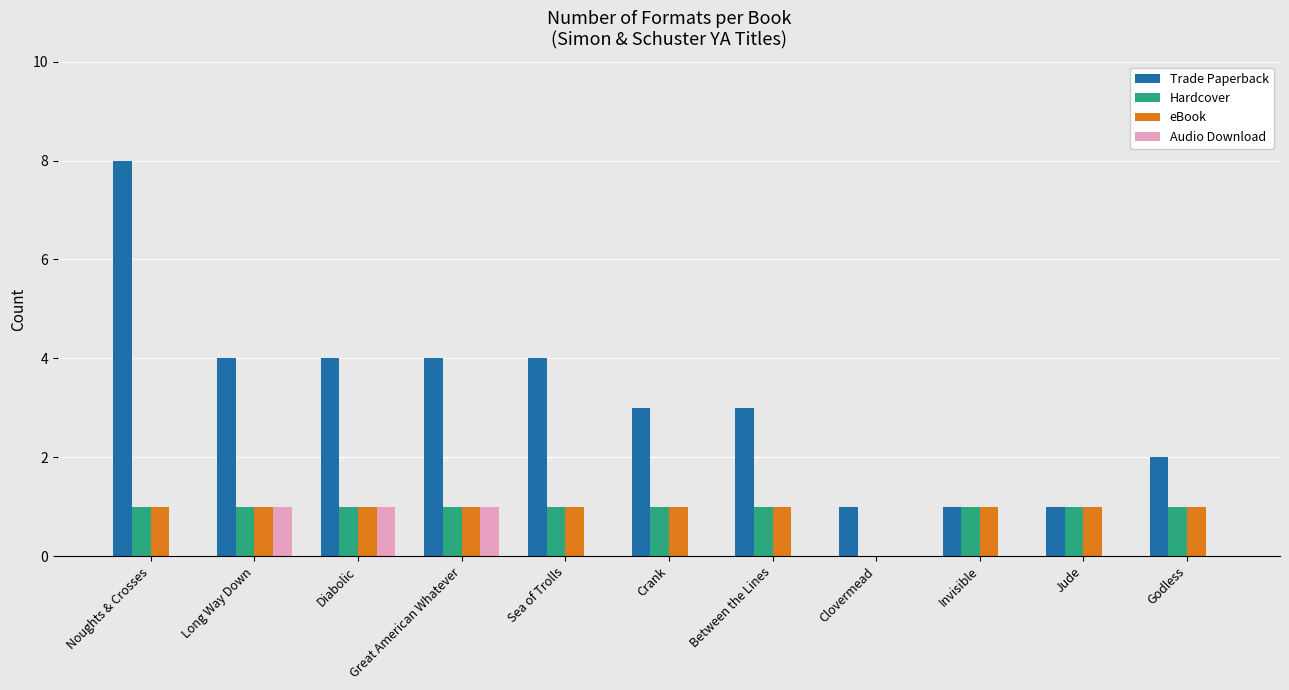

How many groups of bars are there?

11